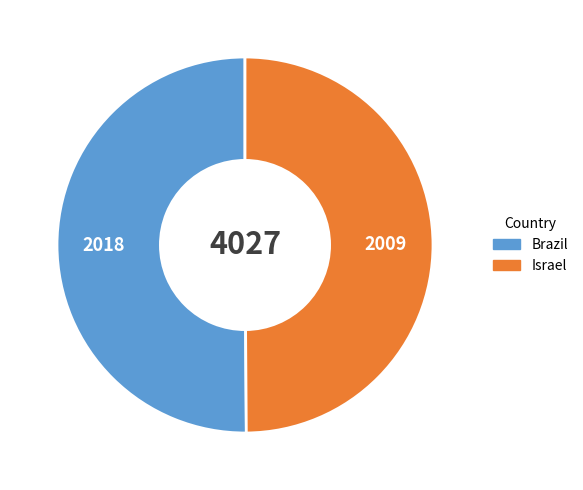

Is it true that Israel is 50% of the pie?

True